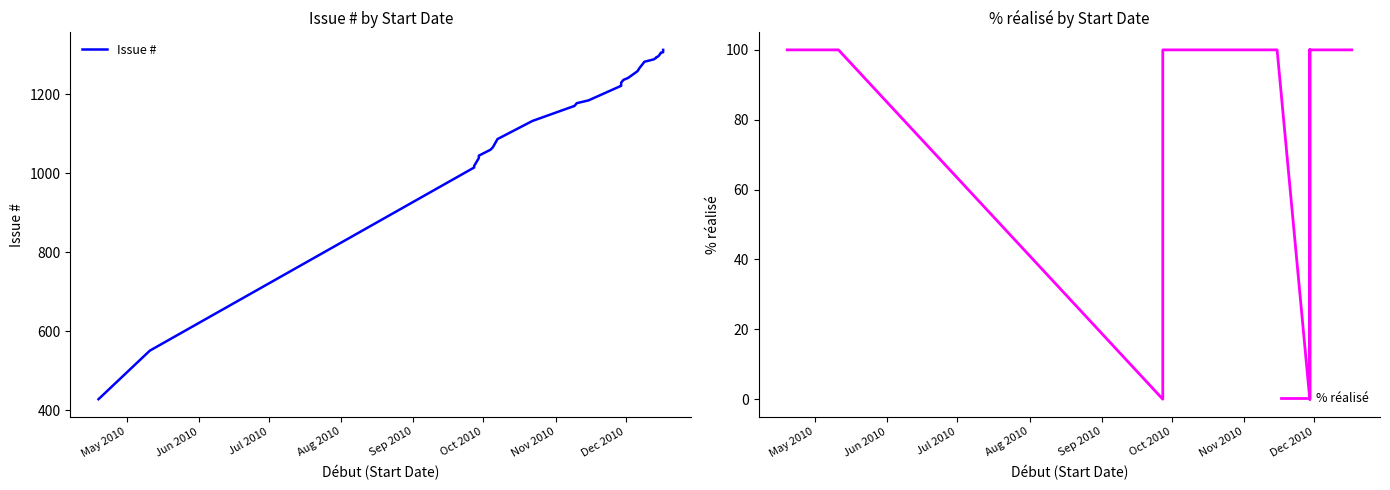

True or false: % réalisé and Issue # intersect in this chart.

False